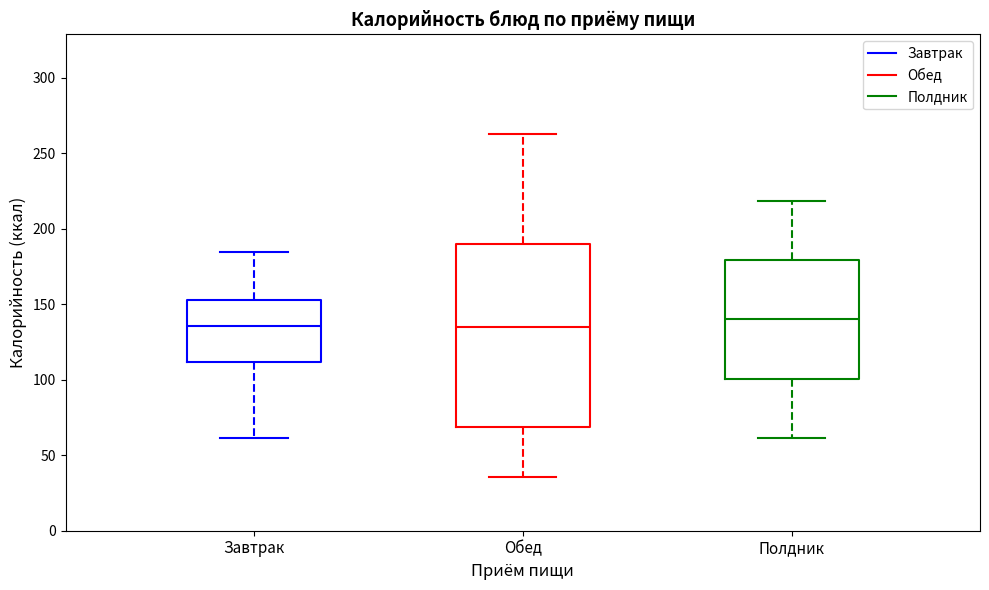

Reading left to right, transcribe this box plot: for each box, give where its median line is, the range the box spans, and where its two whiskers end, as read against the y-axis. The values are not printed on the chart, so give them approximately, as read against the axis.

Завтрак: median 135, box 110 to 155, whiskers 60 to 185
Обед: median 135, box 70 to 190, whiskers 35 to 265
Полдник: median 140, box 100 to 180, whiskers 60 to 220